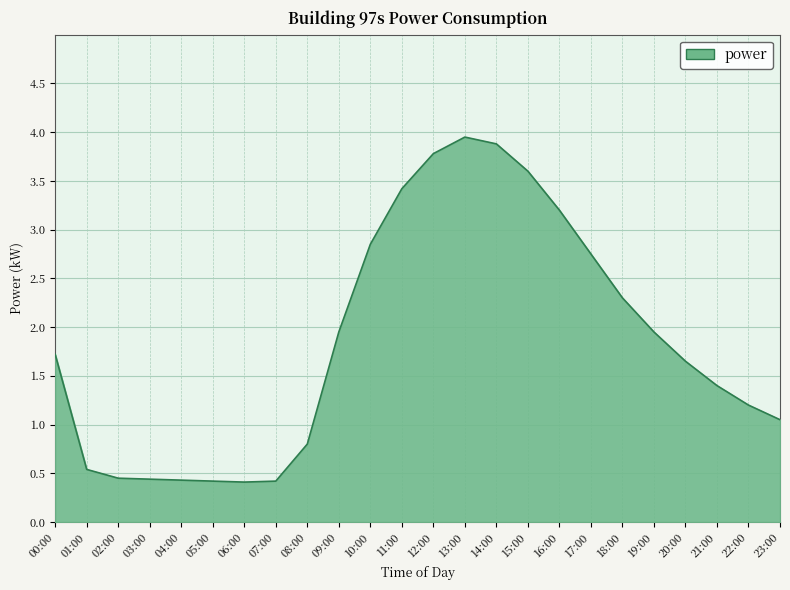

What is the change in value from 10:00 to 17:00?

-0.1